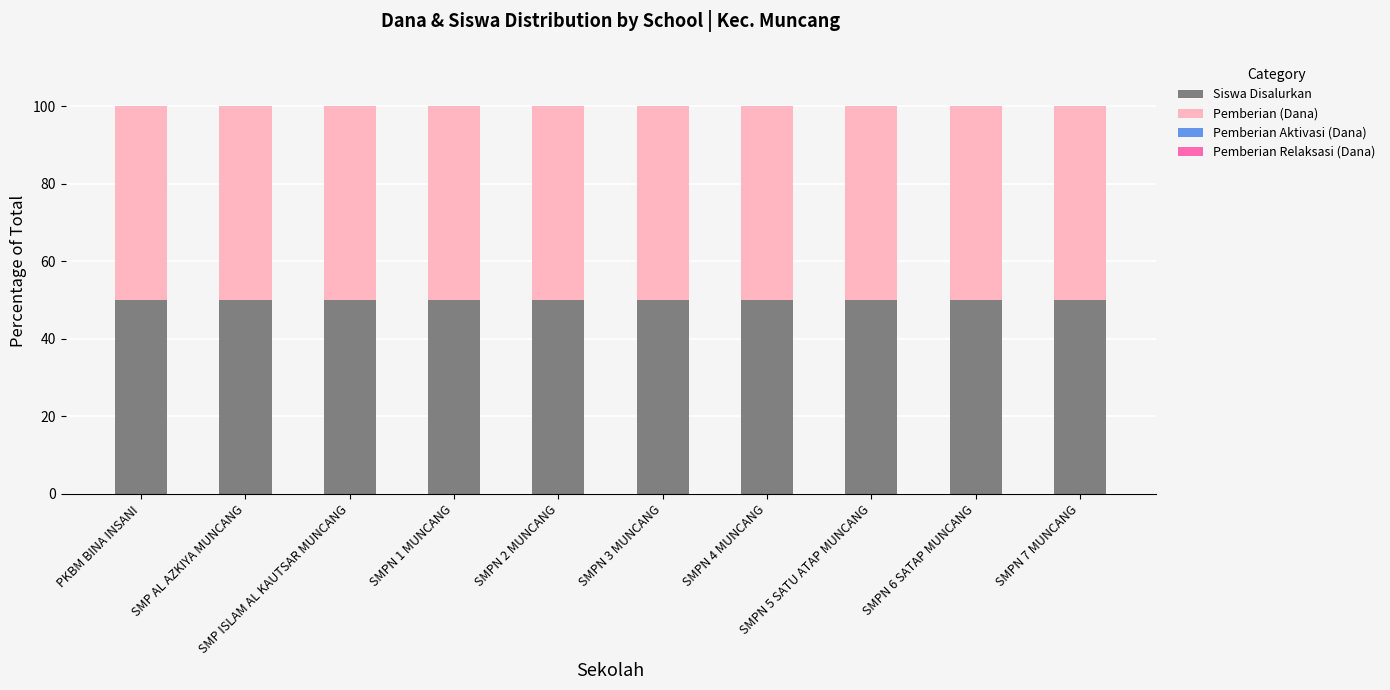

What is the total value across all series at SMPN 2 MUNCANG?

100